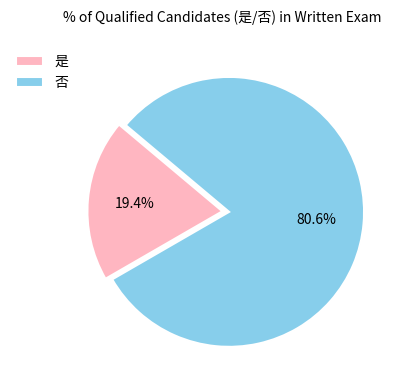

To the nearest percent, what is the difference between the largest and smallest slice percentages?

61%